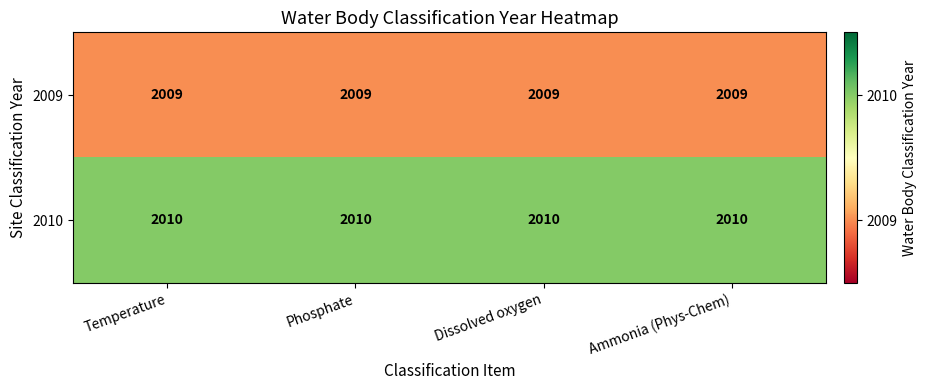

What is the greatest value displayed?

2010